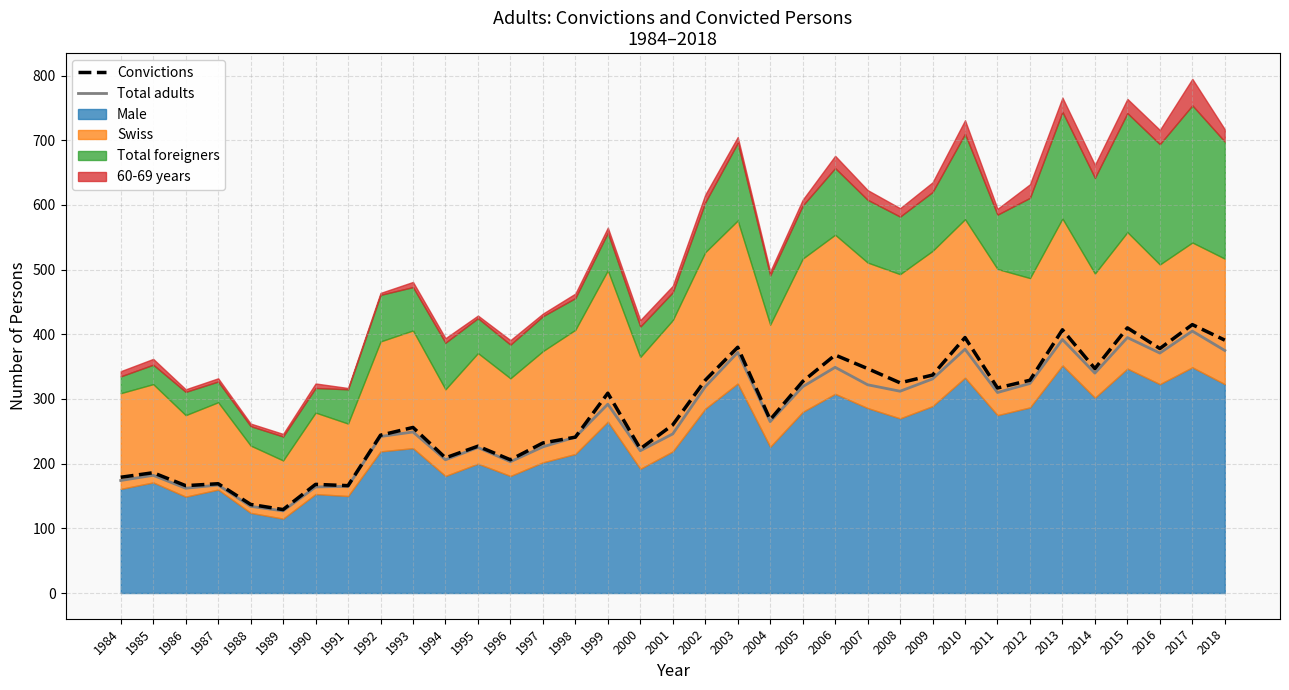

How many lines are shown in the chart?

2